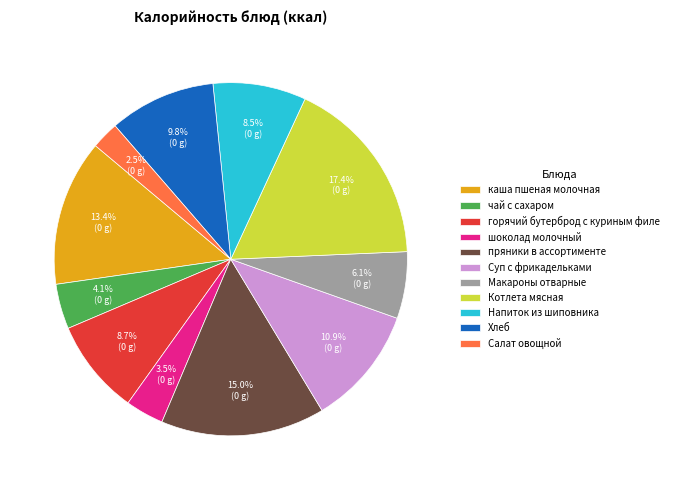

Approximately how many times larger is the value at горячий бутерброд с куриным филе compared to шоколад молочный?

2.5